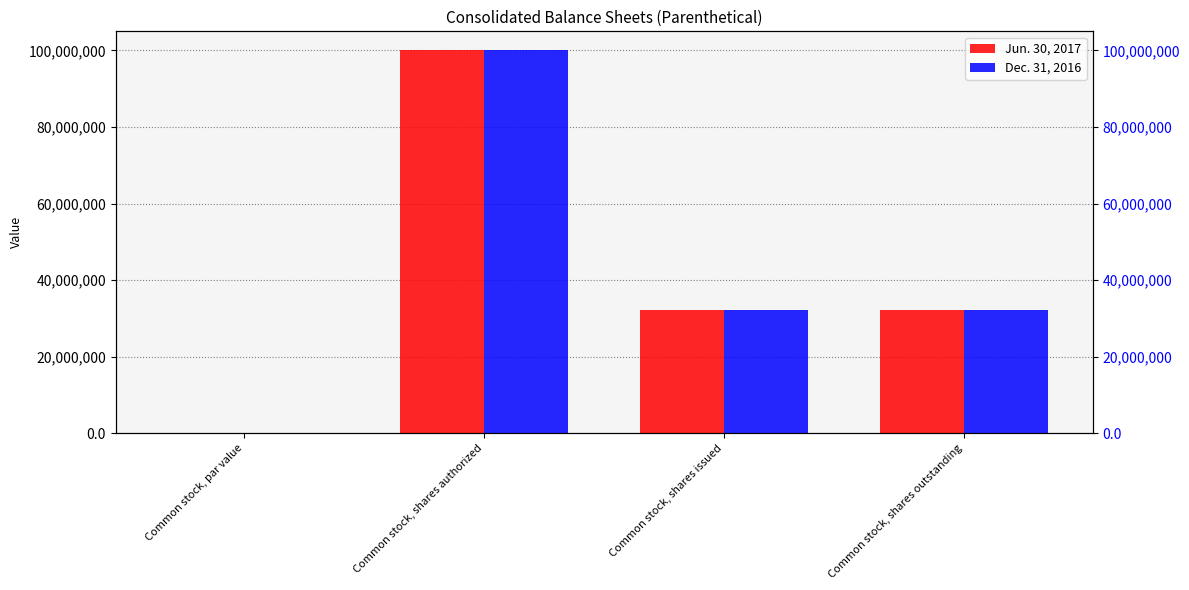

True or false: Jun. 30, 2017 has a value of 20229559.2 at Common stock, shares outstanding.

False